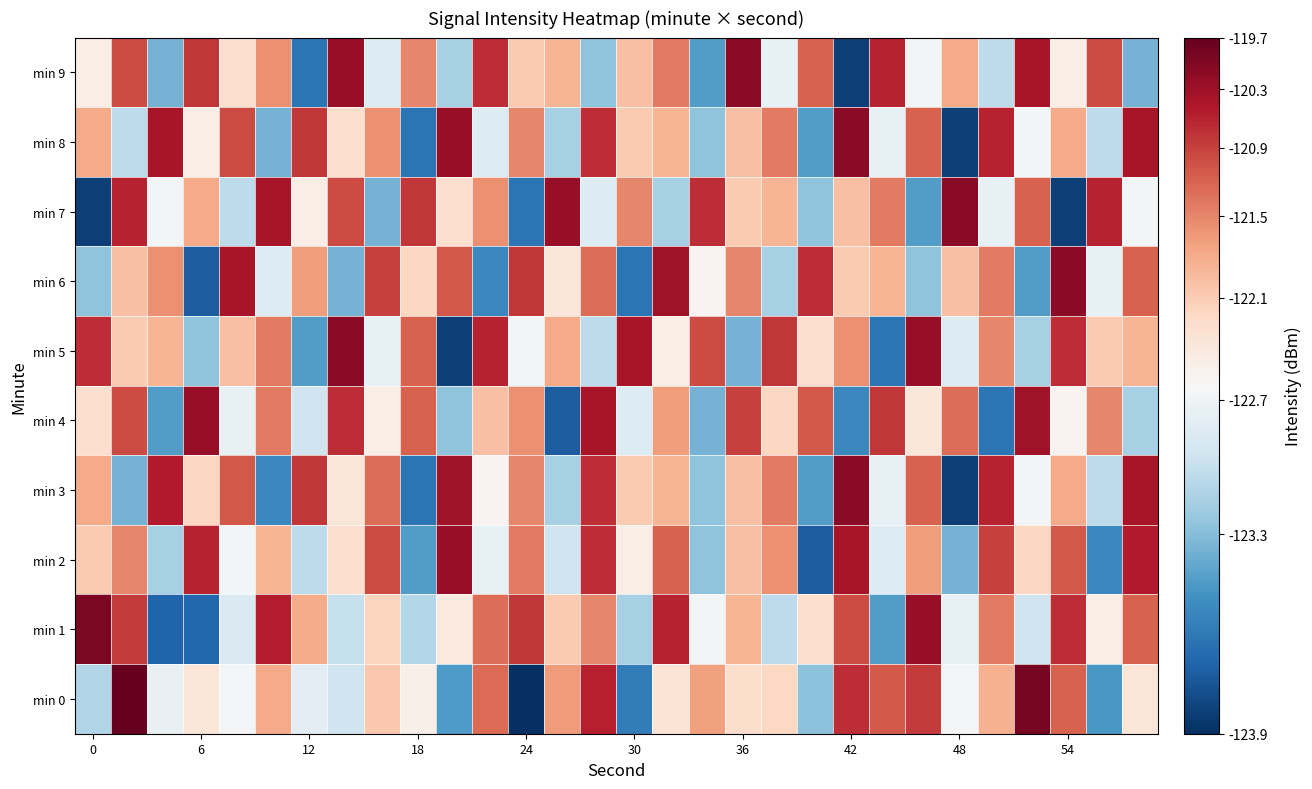

At how many categories does at least one series exceed 1?

30